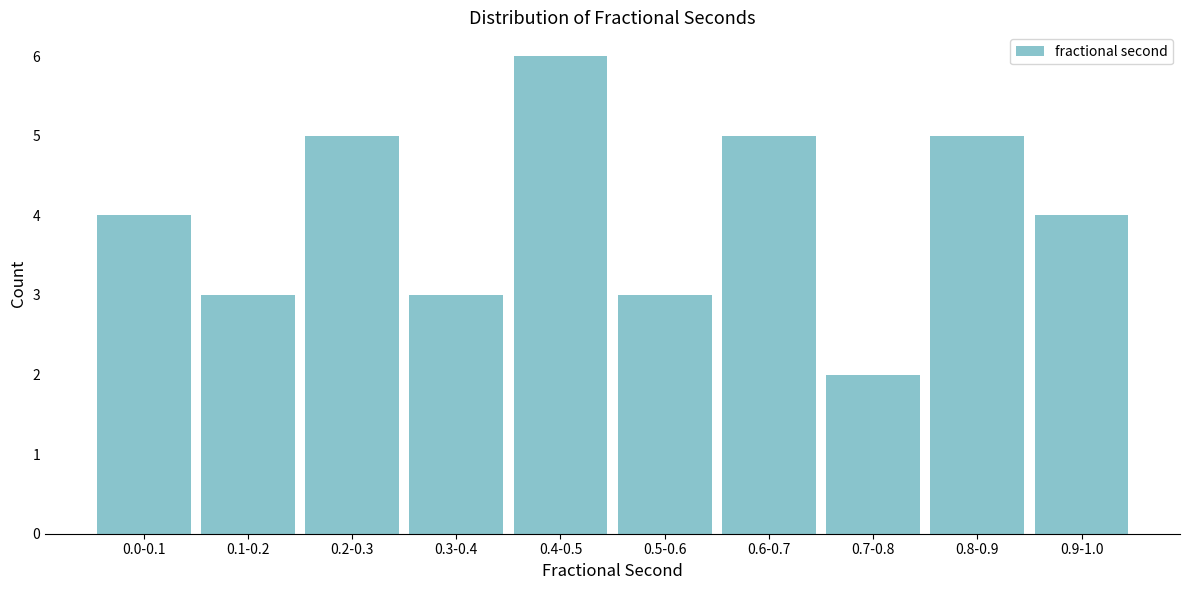

Reading right to left, extract all data points from this chart.

0.9-1.0=4	0.8-0.9=5	0.7-0.8=2	0.6-0.7=5	0.5-0.6=3	0.4-0.5=6	0.3-0.4=3	0.2-0.3=5	0.1-0.2=3	0.0-0.1=4